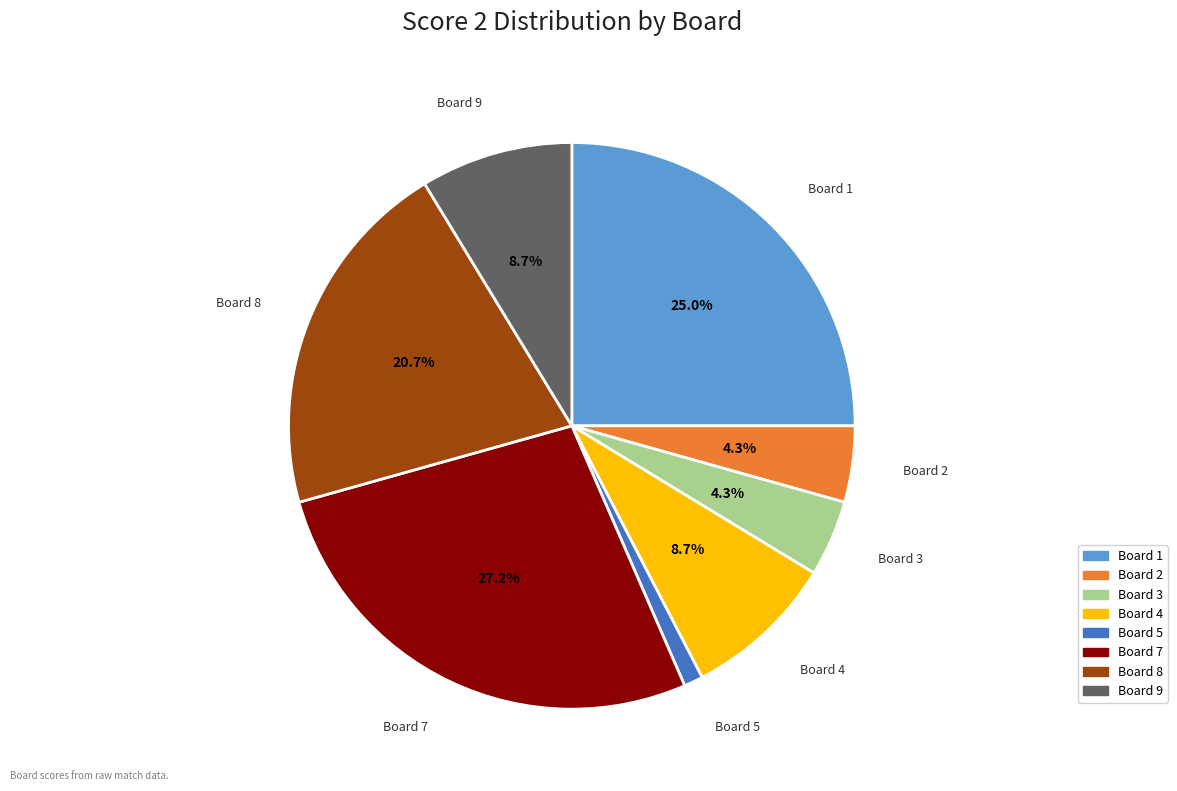

Does any single category account for the majority?

No